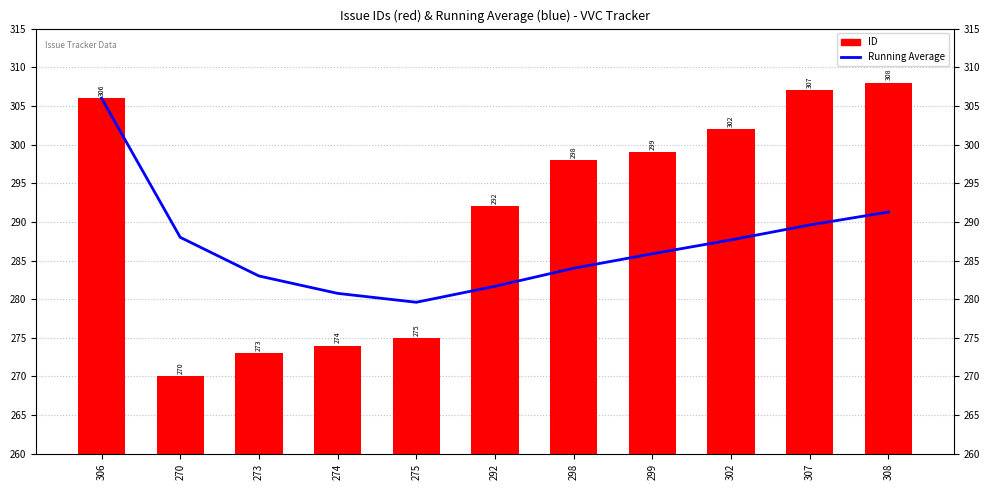

What are all the series names shown in the legend?

Running Average, ID